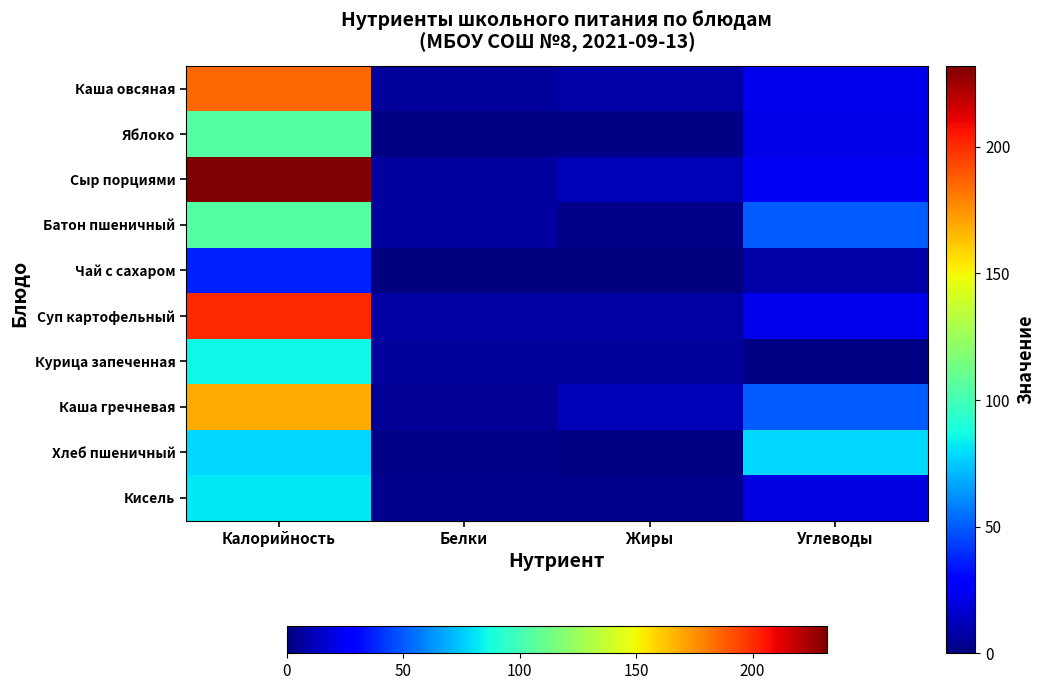

What is the total value across all series at Белки?

45